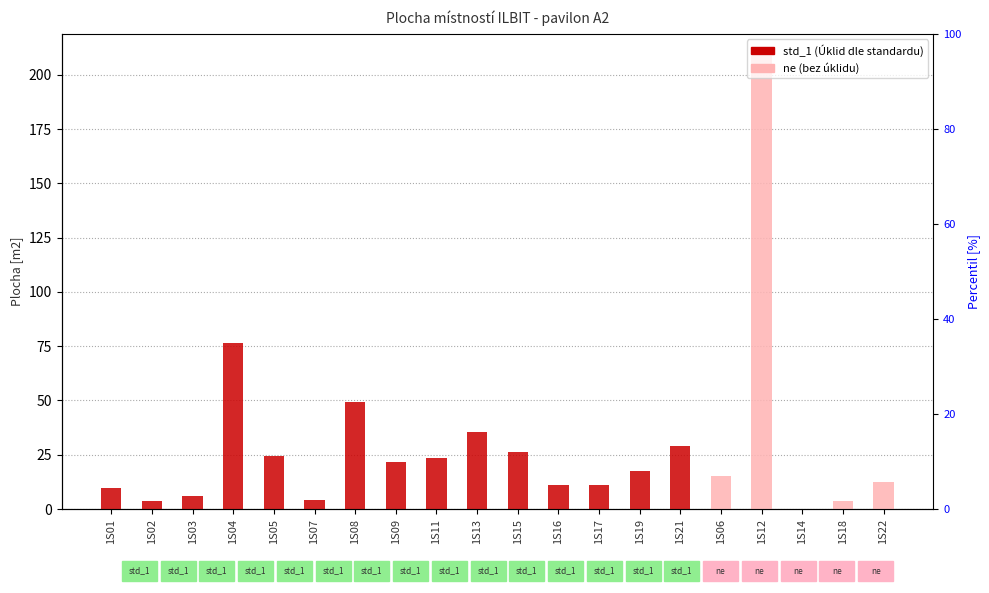

Does the chart contain stacked bars?

No